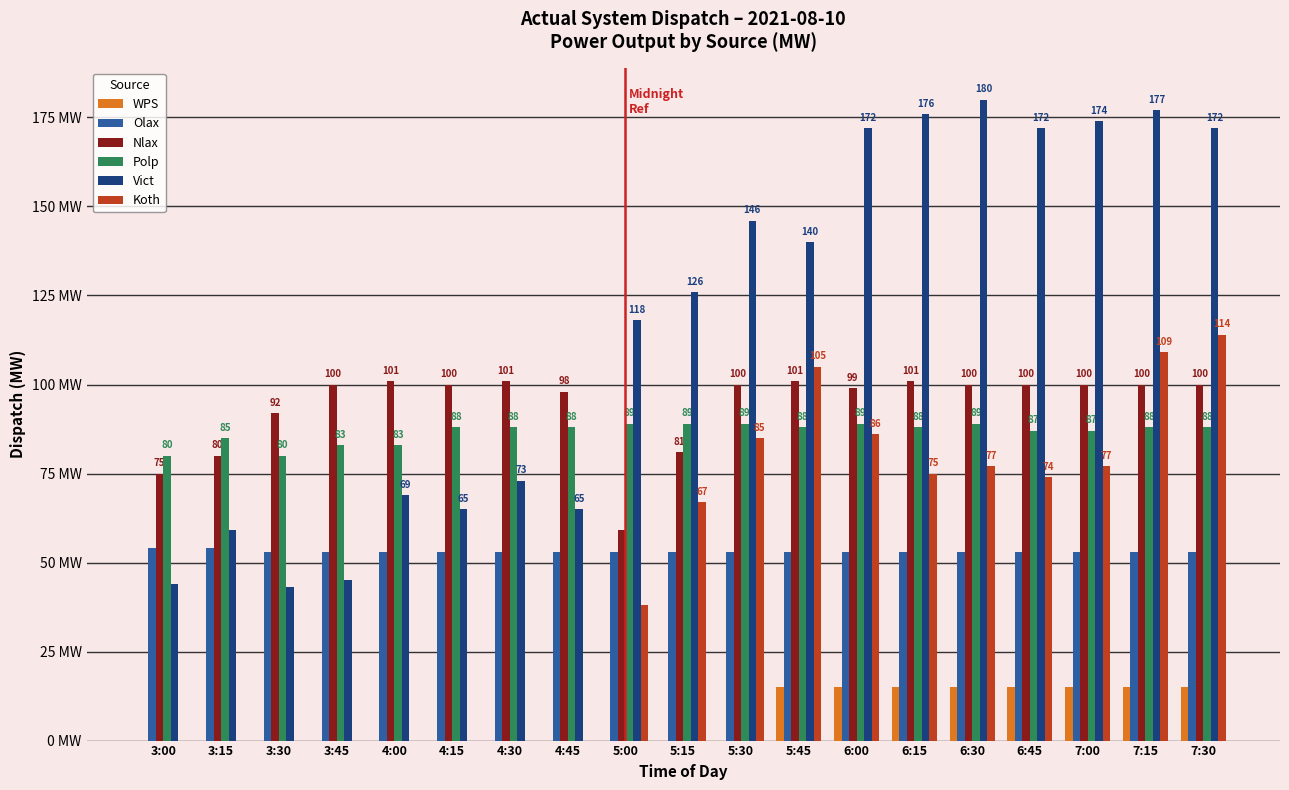

Are the bars grouped side by side (vs. stacked)?

Yes